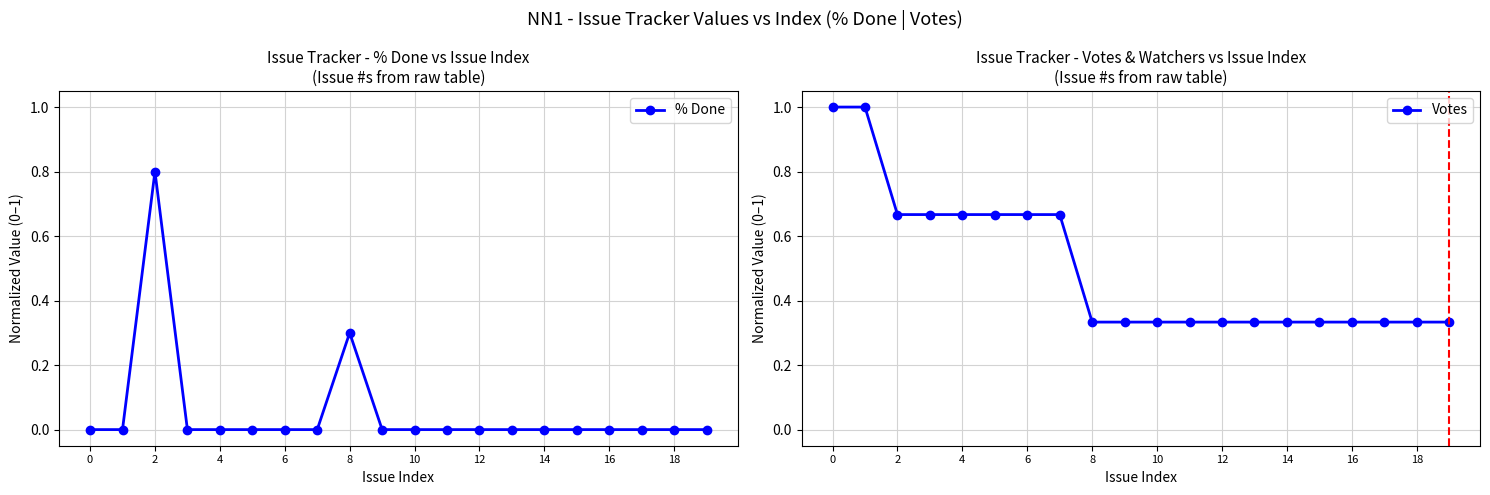

Does the chart display data point markers on the line(s)?

Yes